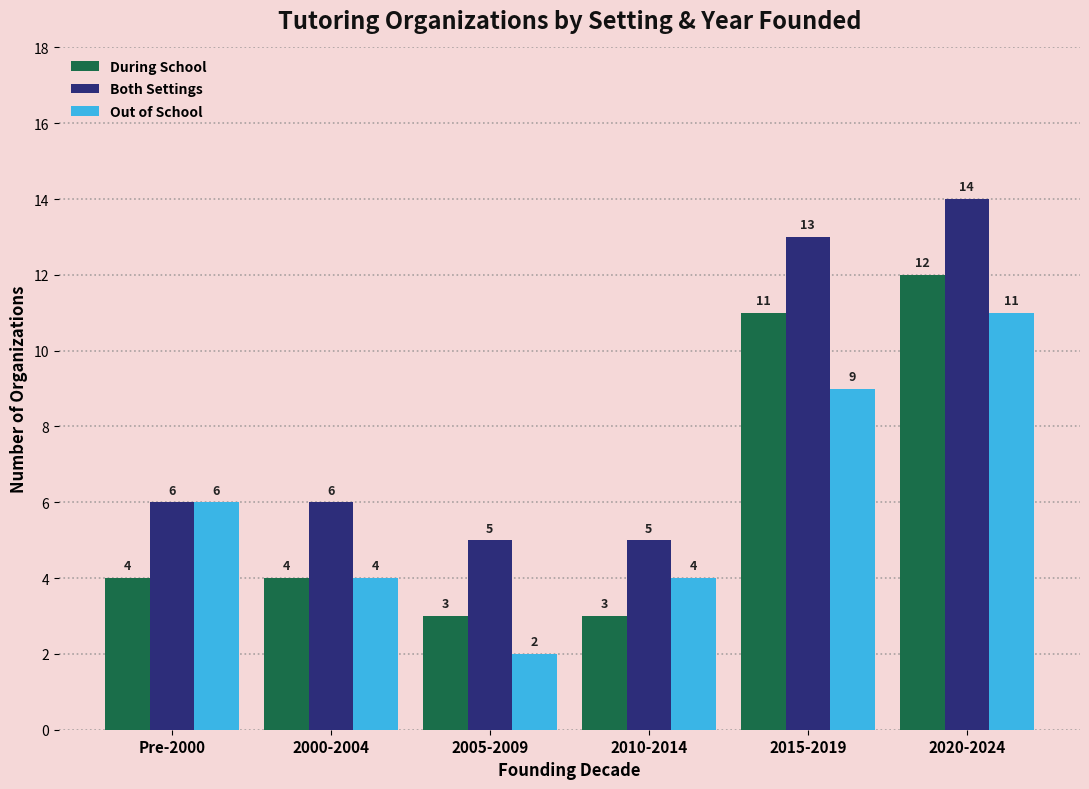

Reading left to right, transcribe all the data shown in this chart.

During School: Pre-2000=4	2000-2004=4	2005-2009=3	2010-2014=3	2015-2019=11	2020-2024=12
Both Settings: Pre-2000=6	2000-2004=6	2005-2009=5	2010-2014=5	2015-2019=13	2020-2024=14
Out of School: Pre-2000=6	2000-2004=4	2005-2009=2	2010-2014=4	2015-2019=9	2020-2024=11